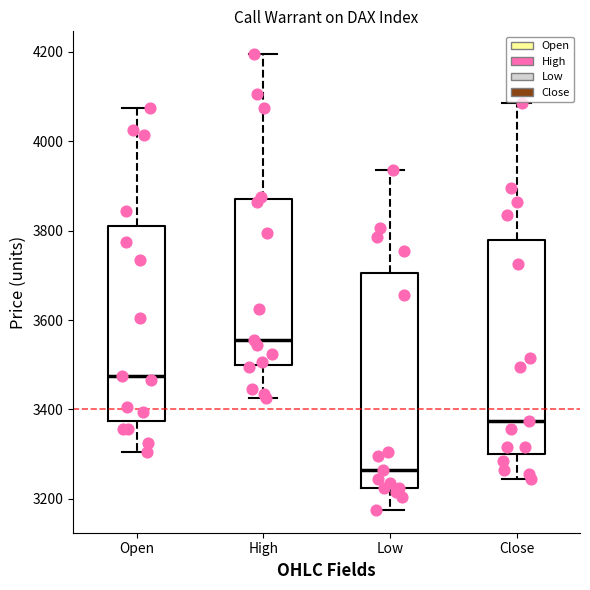

Which box's median line is the highest?

High